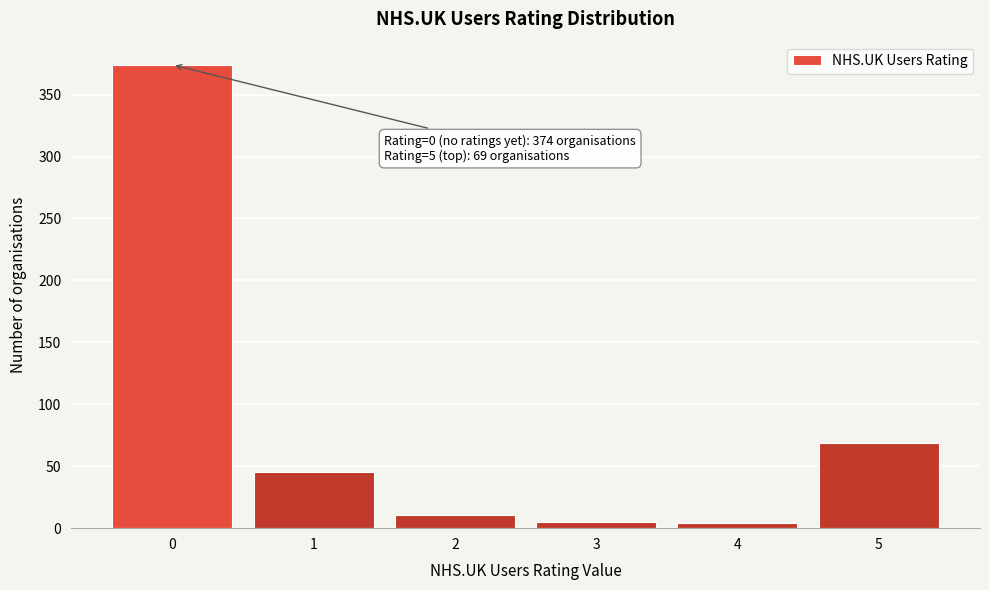

What is the difference between the maximum and second lowest values?

369